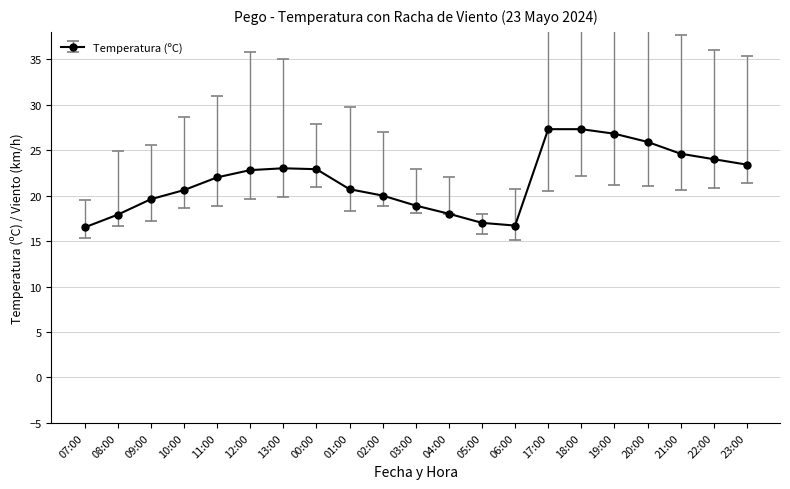

How many lines are shown in the chart?

1